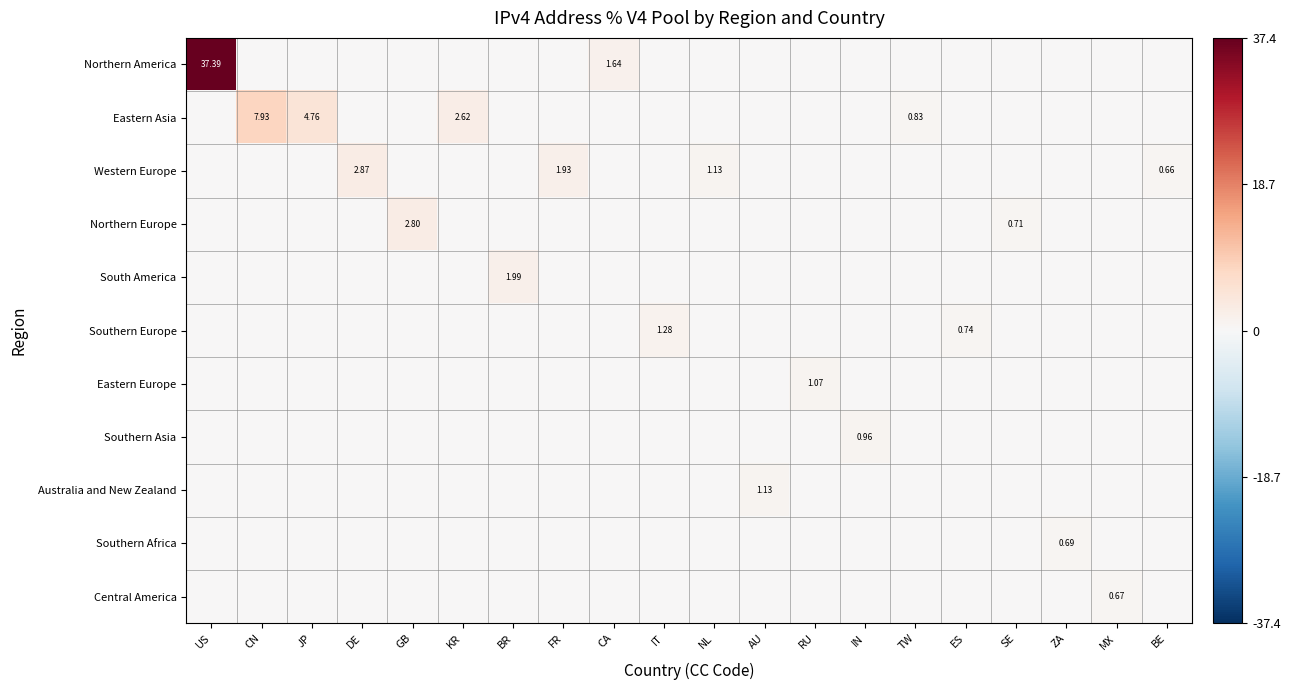

The value of Northern America at RU is -13.7. True or false?

False